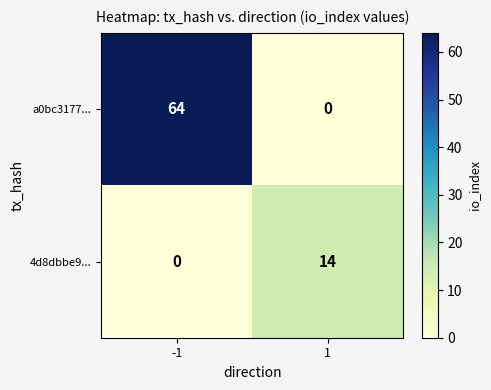

What is the average value of the 4d8dbbe9... series?

7